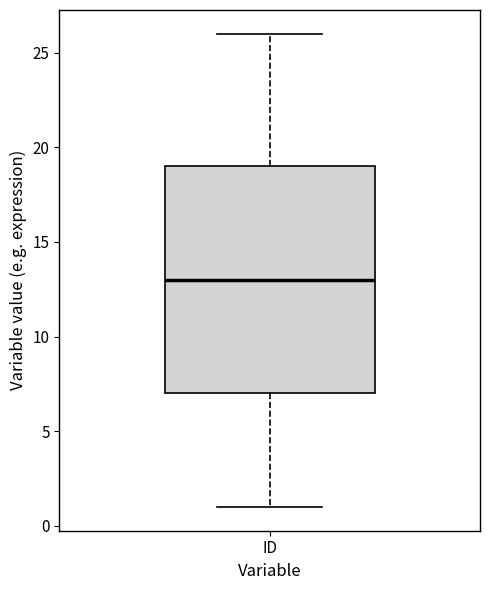

Where does the lower whisker of the box for ID end on the y-axis? The values are not printed on the chart, so give them approximately, as read against the axis.

1